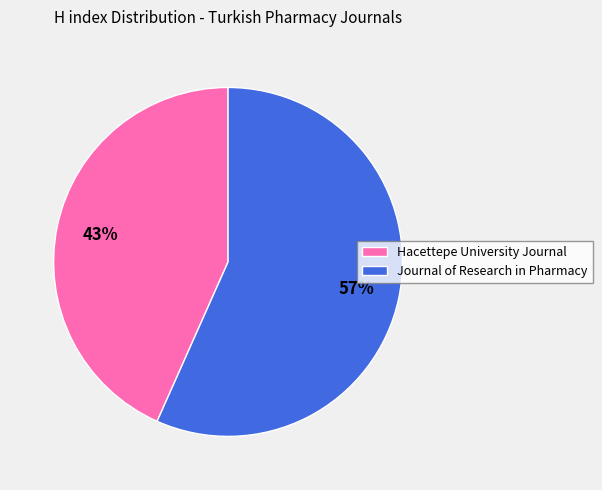

To the nearest percent, what is the average slice percentage?

50%